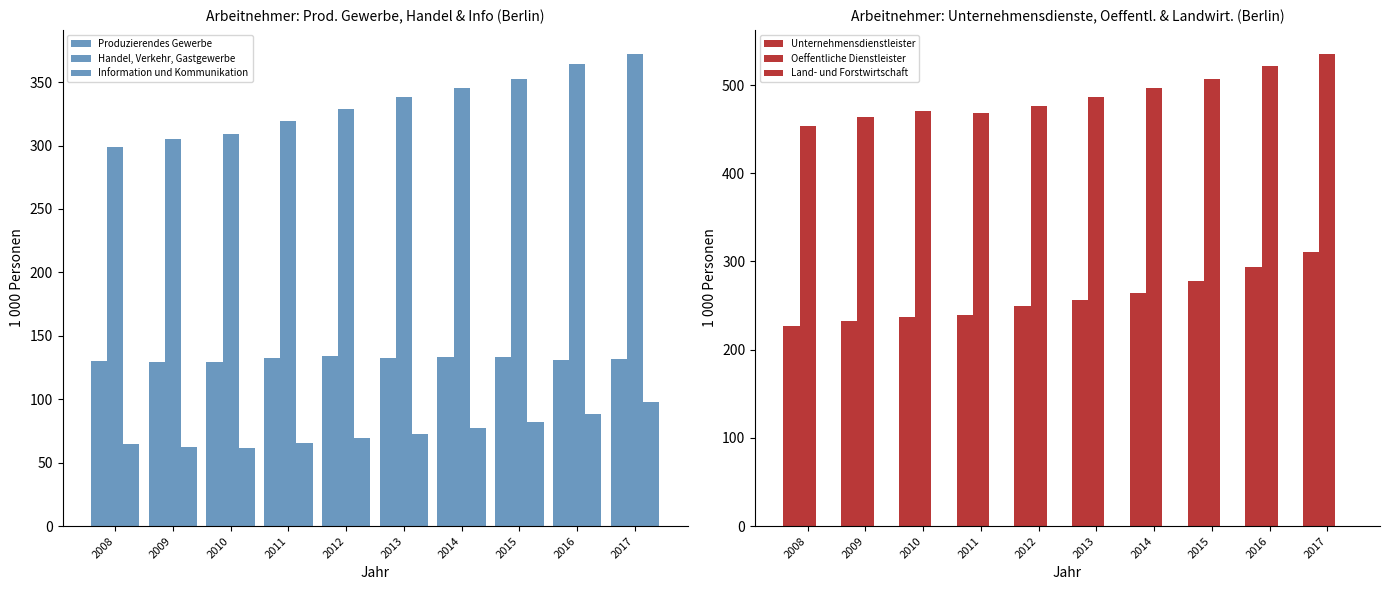

Is it true that Oeffentliche Dienstleister equals 781.6 at 2015?

False